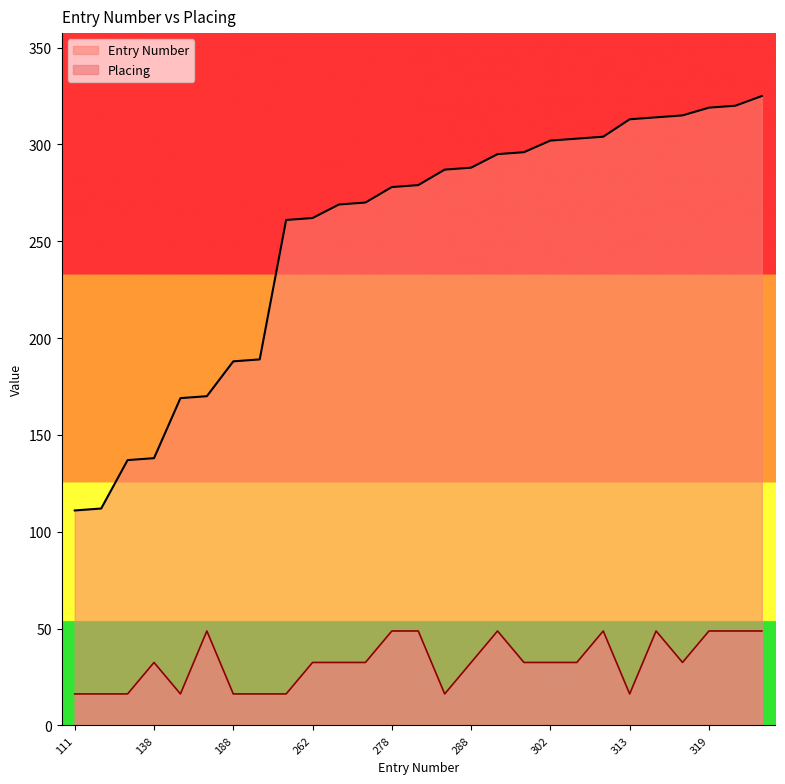

List the labels in order of Entry Number value, smallest first.

111, 112, 137, 138, 169, 170, 188, 189, 261, 262, 269, 270, 278, 279, 287, 288, 295, 296, 302, 303, 304, 313, 314, 315, 319, 320, 325